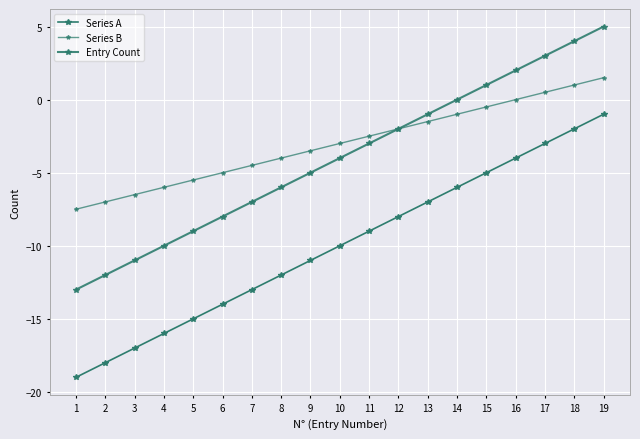

Is this an area chart (filled region under the line)?

No